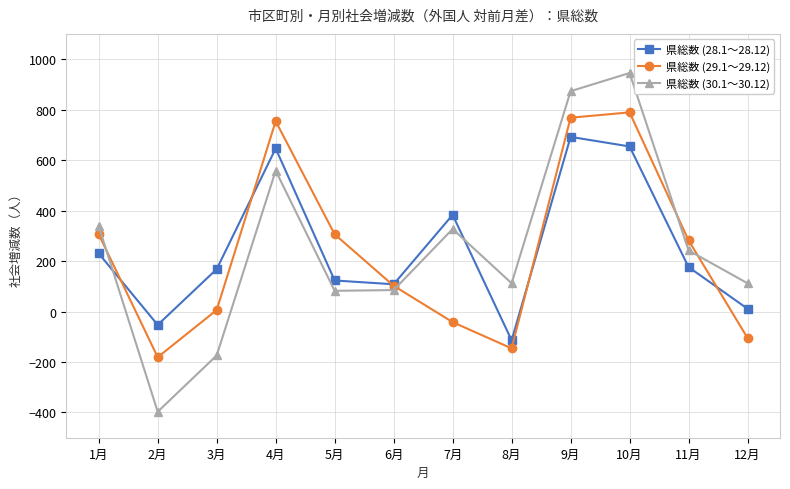

Is the value of 県総数 (30.1～30.12) at 8月 greater than the value of 県総数 (29.1～29.12) at 3月?

Yes